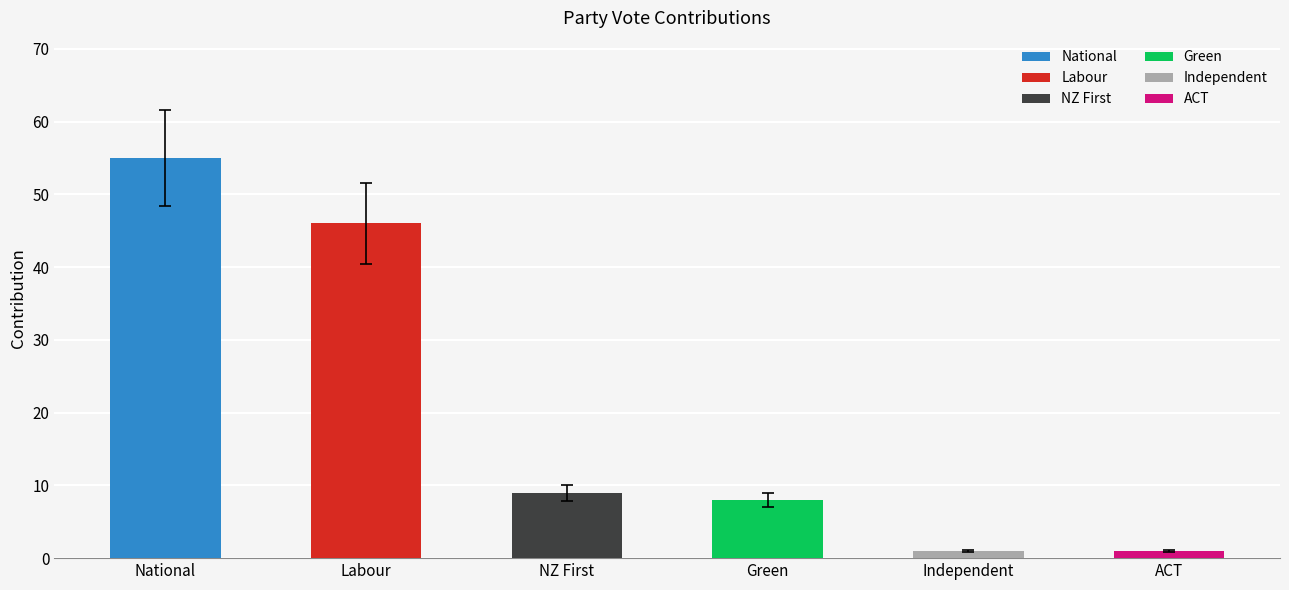

What are all the series names shown in the legend?

National, Labour, NZ First, Green, Independent, ACT